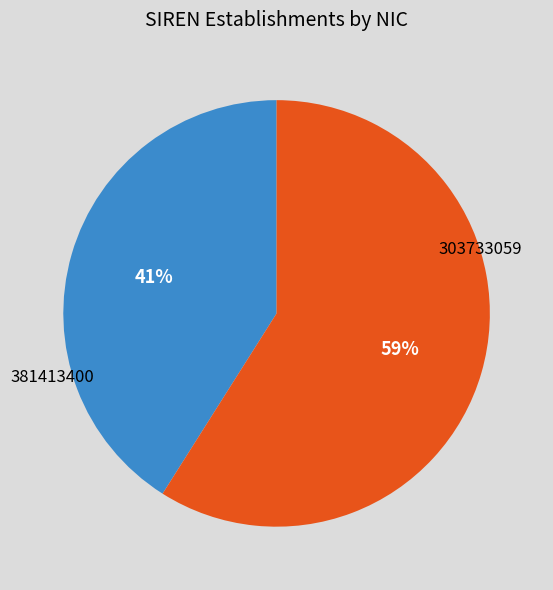

How many slices are in this pie chart?

2